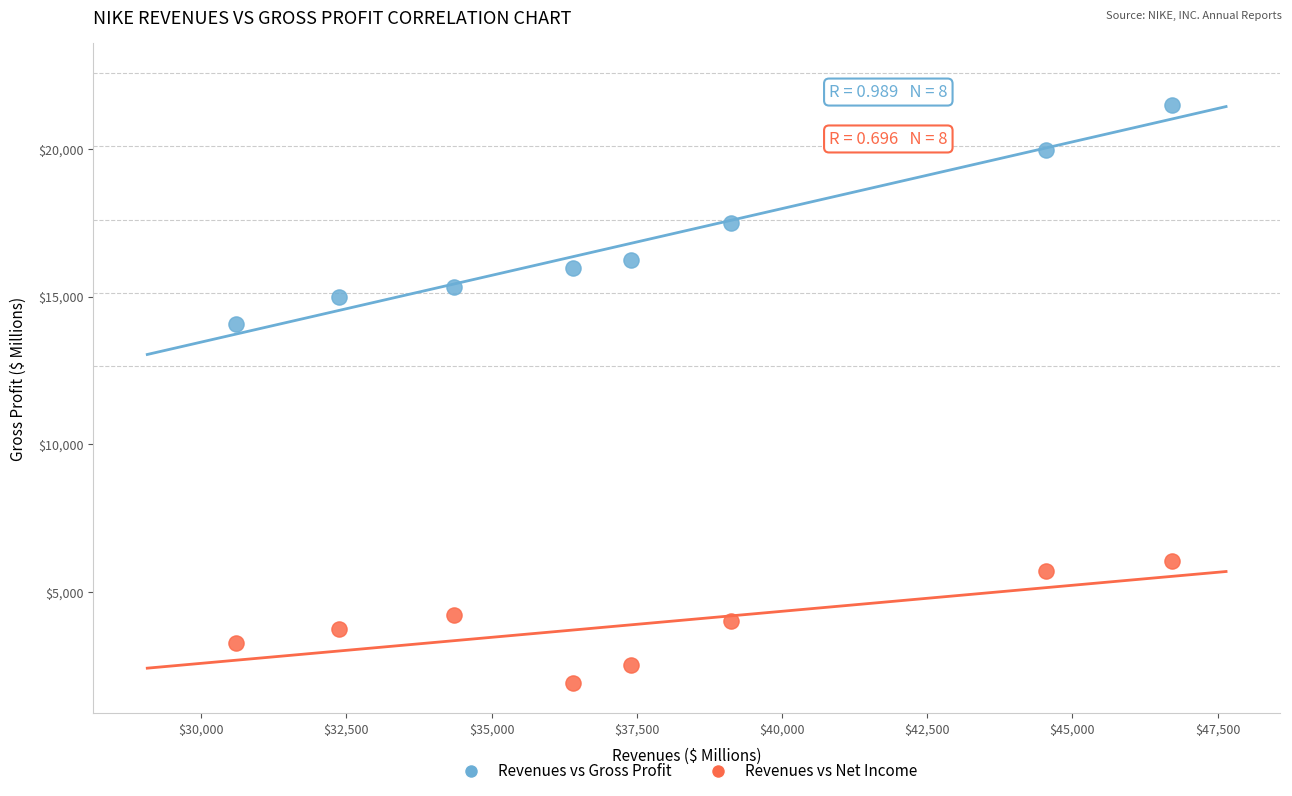

Across all data points, what is the range of X values (max minus min)?

16109